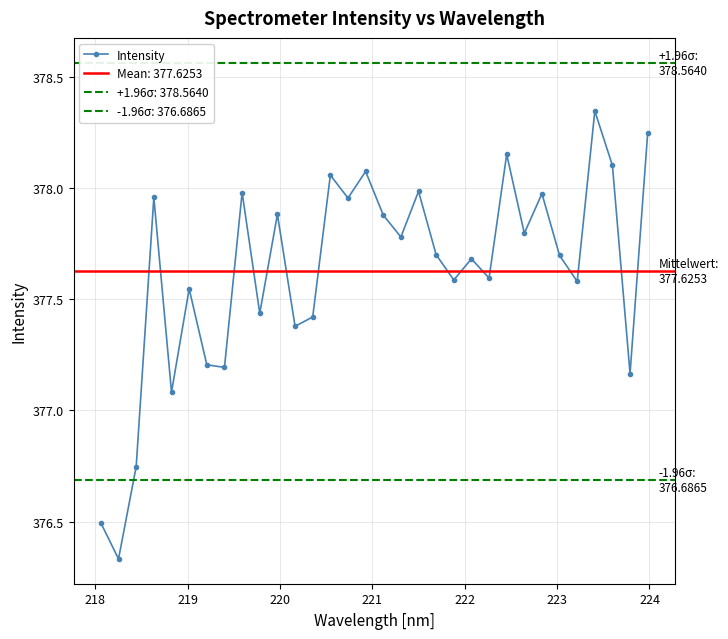

In Intensity, how many points are lower than both neighbors (excluding endpoints)?

12